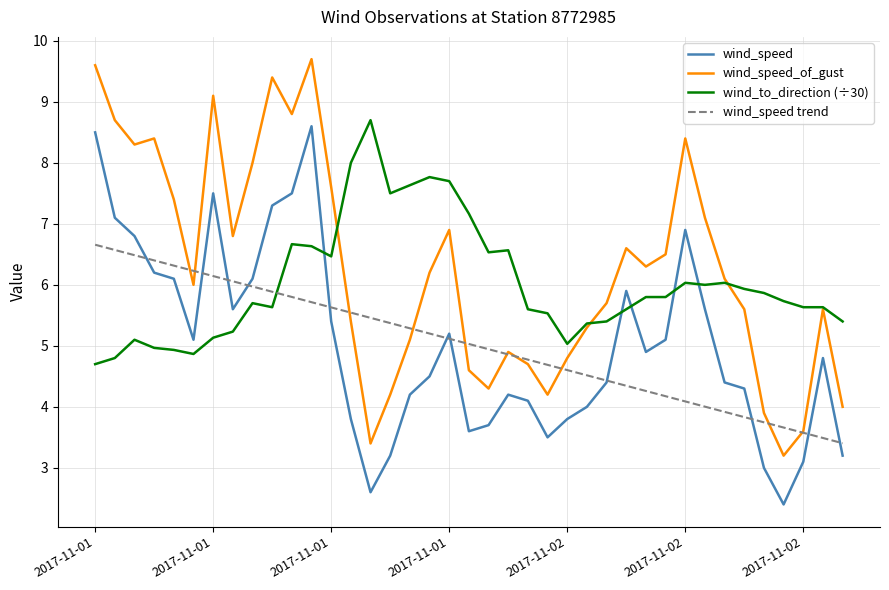

Reading left to right, extract all data points from this chart.

wind_speed: 8.5	7.1	6.8	6.2	6.1	5.1	7.5	5.6	6.1	7.3	7.5	8.6	5.4	3.8	2.6	3.2	4.2	4.5	5.2	3.6	3.7	4.2	4.1	3.5	3.8	4.0	4.4	5.9	4.9	5.1	6.9	5.6	4.4	4.3	3.0	2.4	3.1	4.8	3.2
wind_speed_of_gust: 9.6	8.7	8.3	8.4	7.4	6.0	9.1	6.8	8.0	9.4	8.8	9.7	7.6	5.4	3.4	4.2	5.1	6.2	6.9	4.6	4.3	4.9	4.7	4.2	4.8	5.3	5.7	6.6	6.3	6.5	8.4	7.1	6.1	5.6	3.9	3.2	3.6	5.6	4.0
wind_to_direction (÷30): 4.7	4.8	5.1	5.0	4.9	4.9	5.1	5.2	5.7	5.6	6.7	6.6	6.5	8.0	8.7	7.5	7.6	7.8	7.7	7.2	6.5	6.6	5.6	5.5	5.0	5.4	5.4	5.6	5.8	5.8	6.0	6.0	6.0	5.9	5.9	5.7	5.6	5.6	5.4
wind_speed trend: 6.7	6.6	6.5	6.4	6.3	6.2	6.1	6.1	6.0	5.9	5.8	5.7	5.6	5.5	5.5	5.4	5.3	5.2	5.1	5.0	4.9	4.9	4.8	4.7	4.6	4.5	4.4	4.3	4.3	4.2	4.1	4.0	3.9	3.8	3.7	3.7	3.6	3.5	3.4